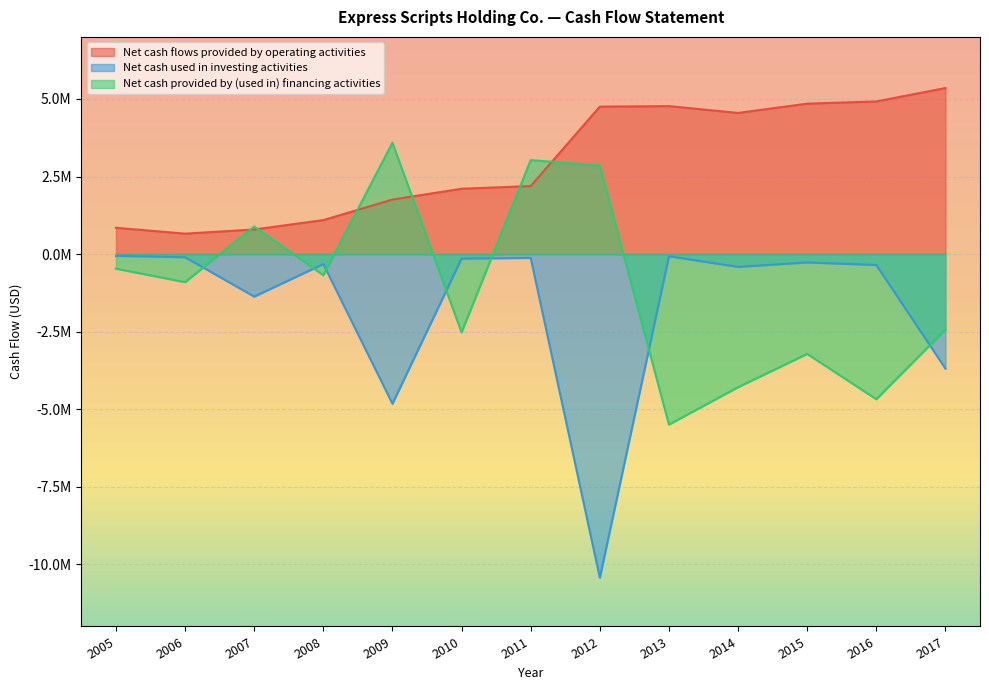

What is the difference between the Net cash provided by (used in) financing activities values at 2005 and 2012?

3320100